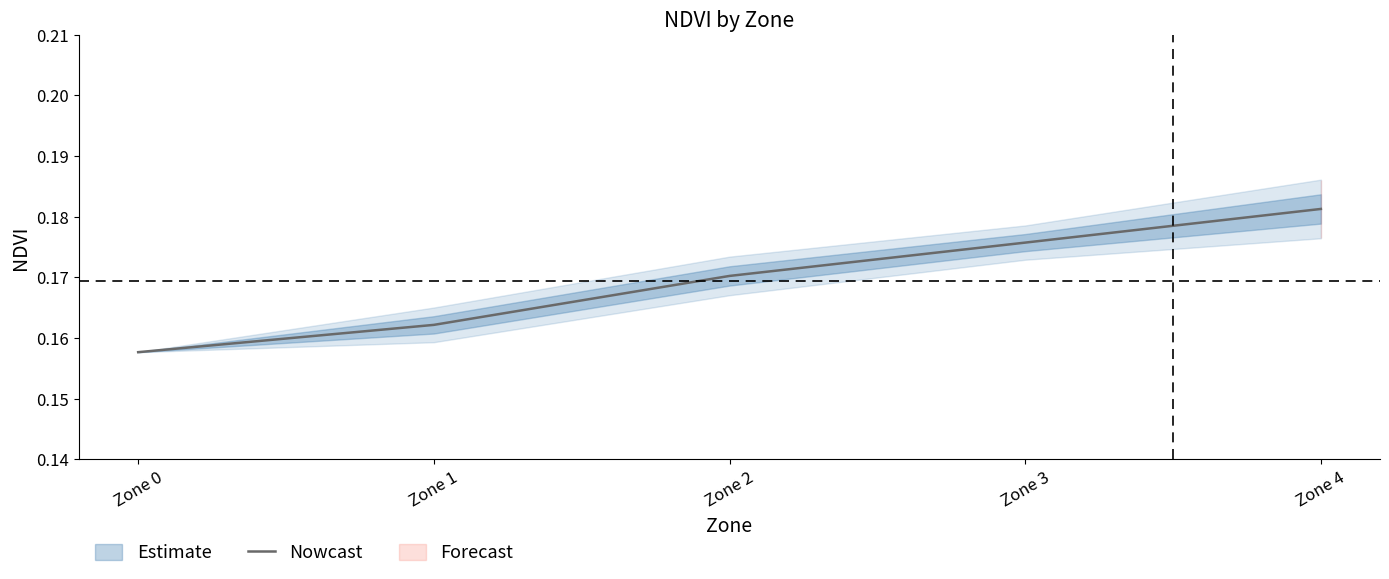

At which label is the value closest to 0?

Zone 0